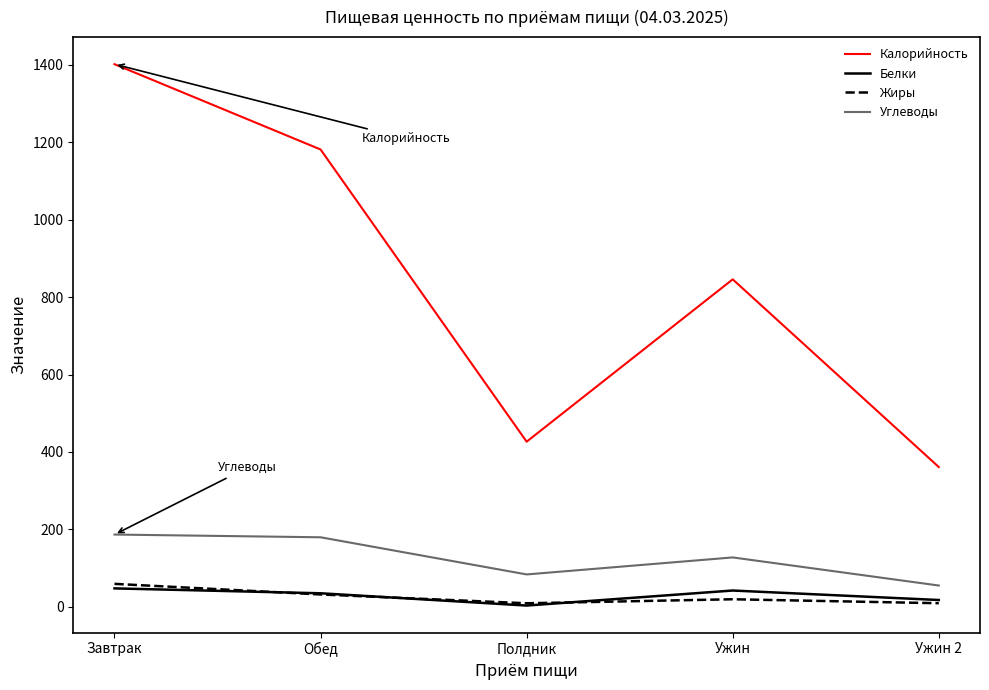

The Белки series shows 47.6 at Завтрак. True or false?

True